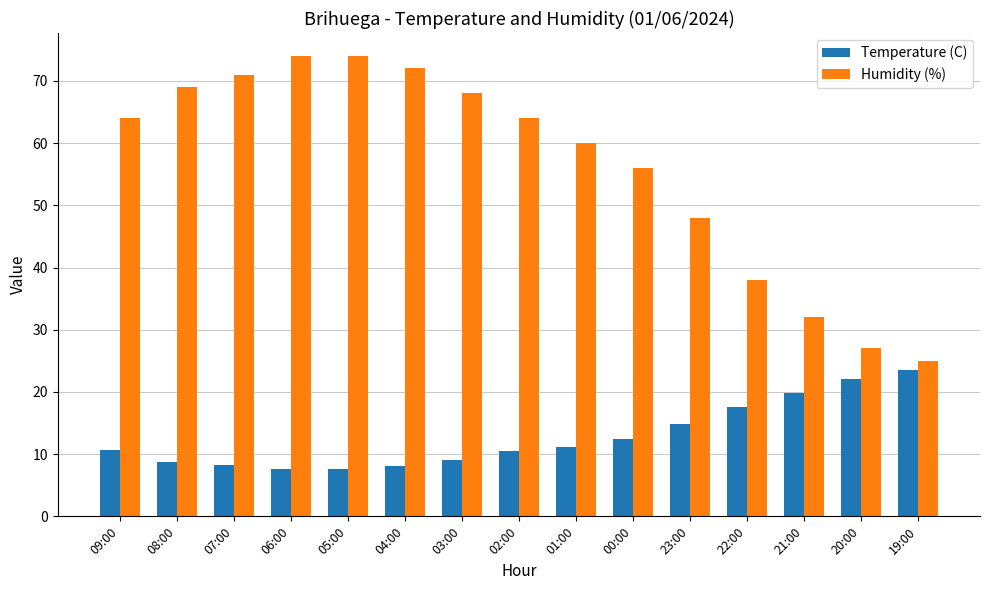

The value of Humidity (%) at 19:00 is 13.4. True or false?

False